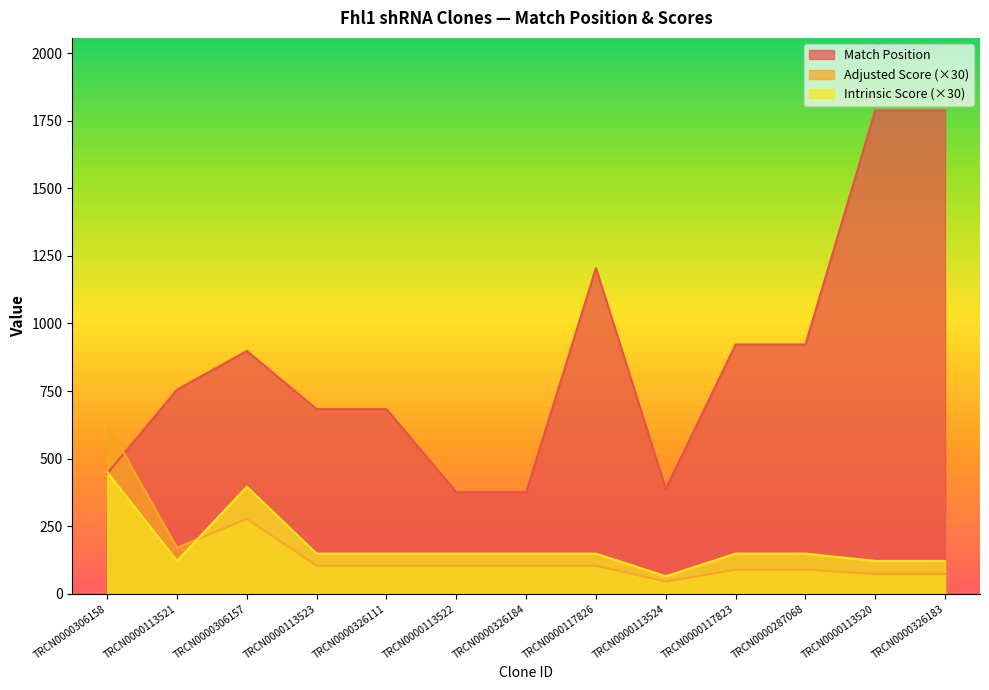

What is the label of the 12th point from the left?

TRCN0000113520